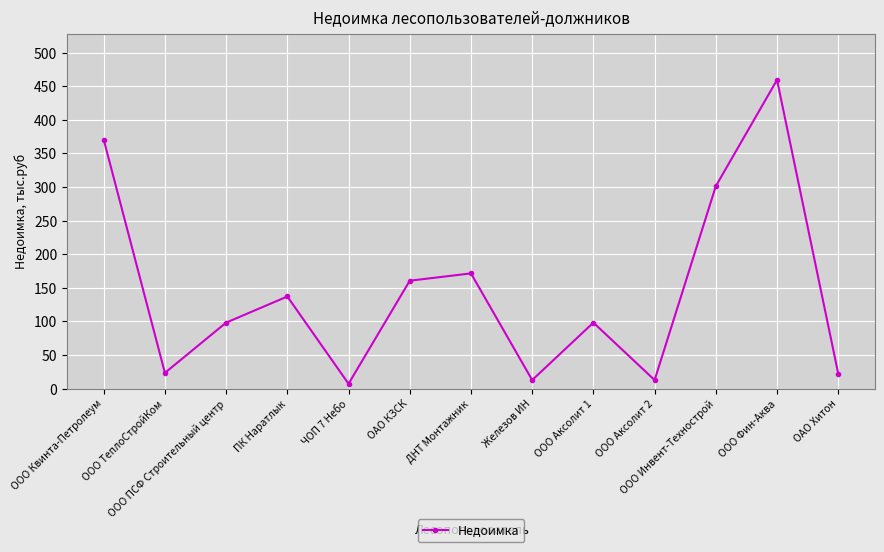

What is the minimum value shown in the chart?

7.1